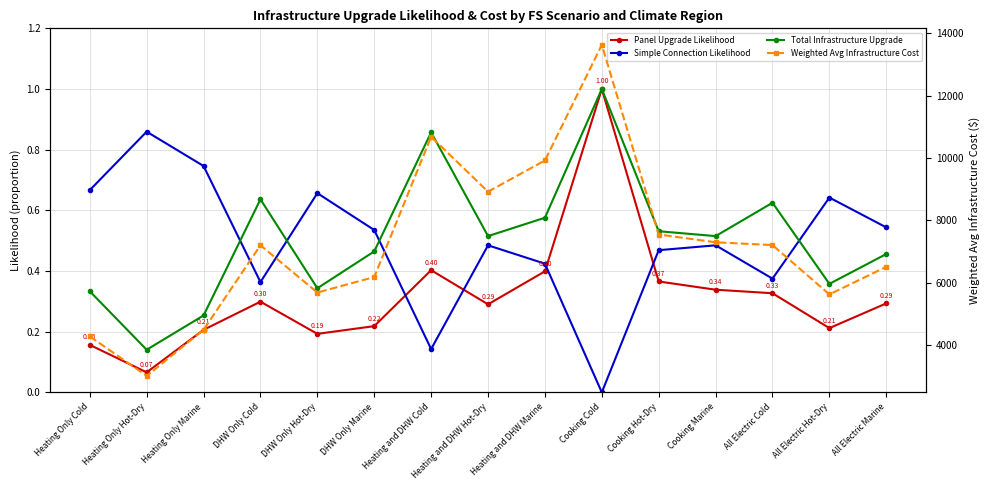

What is the label of the 15th point from the right?

Heating Only Cold